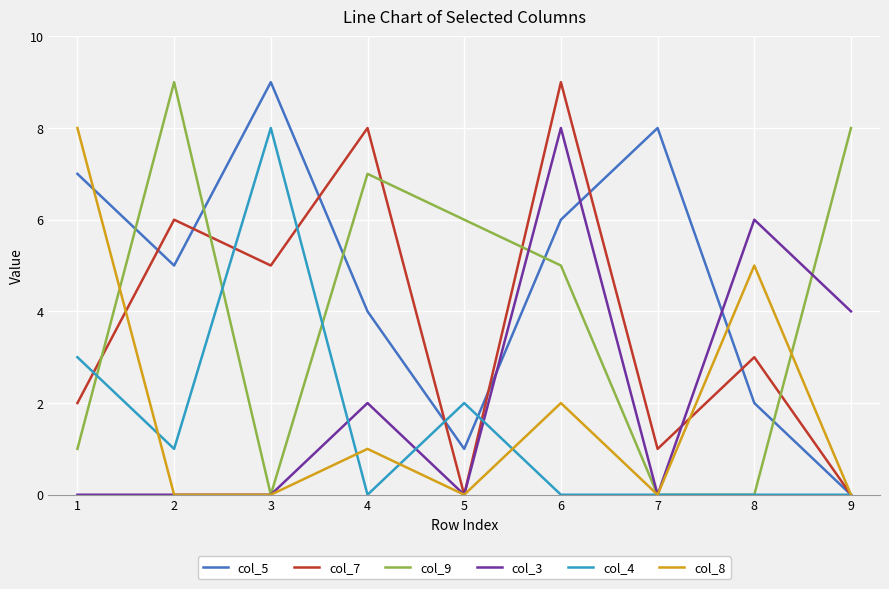

At which category is the sum across all series the highest?

6